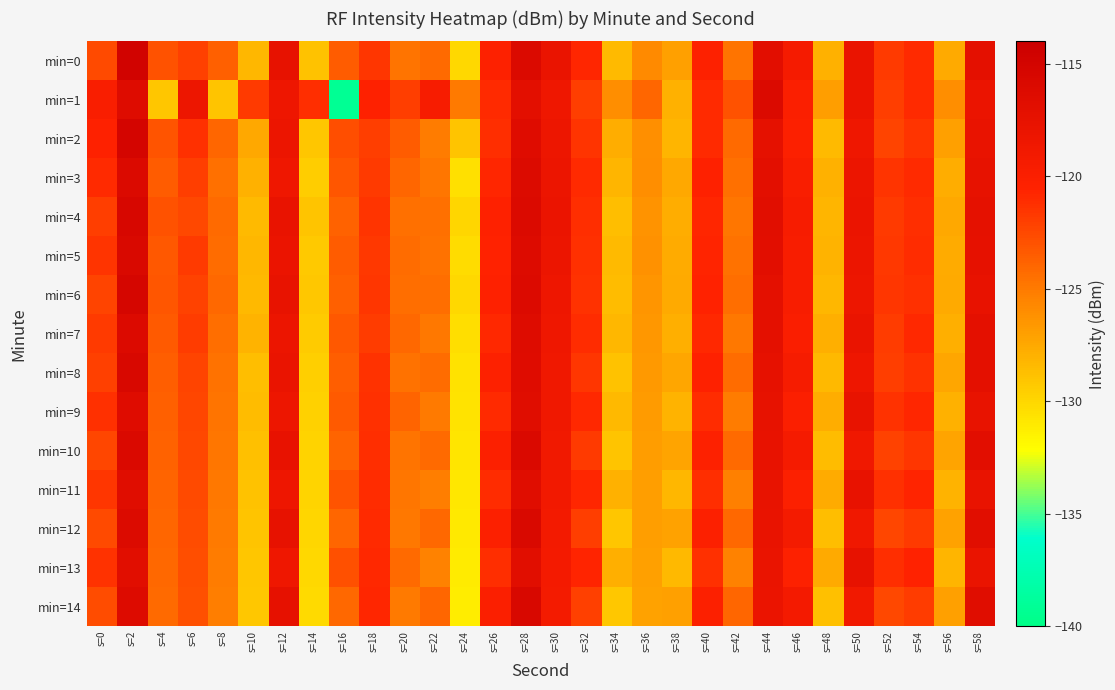

Count the number of categories in the chart.

30